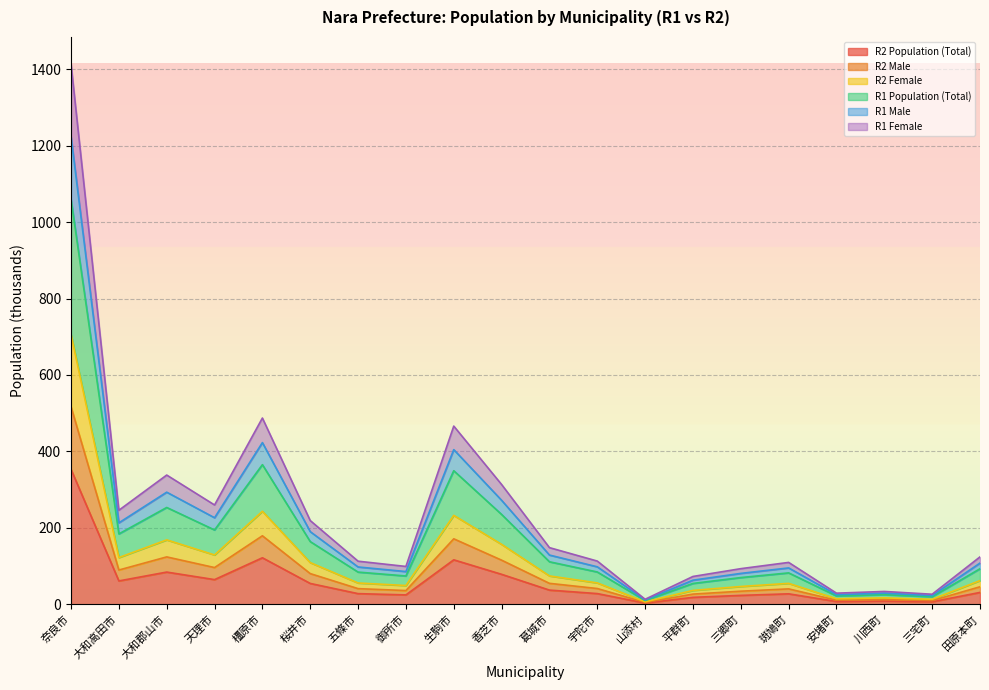

True or false: R2 Population (Total) and R1 Population (Total) intersect in this chart.

False